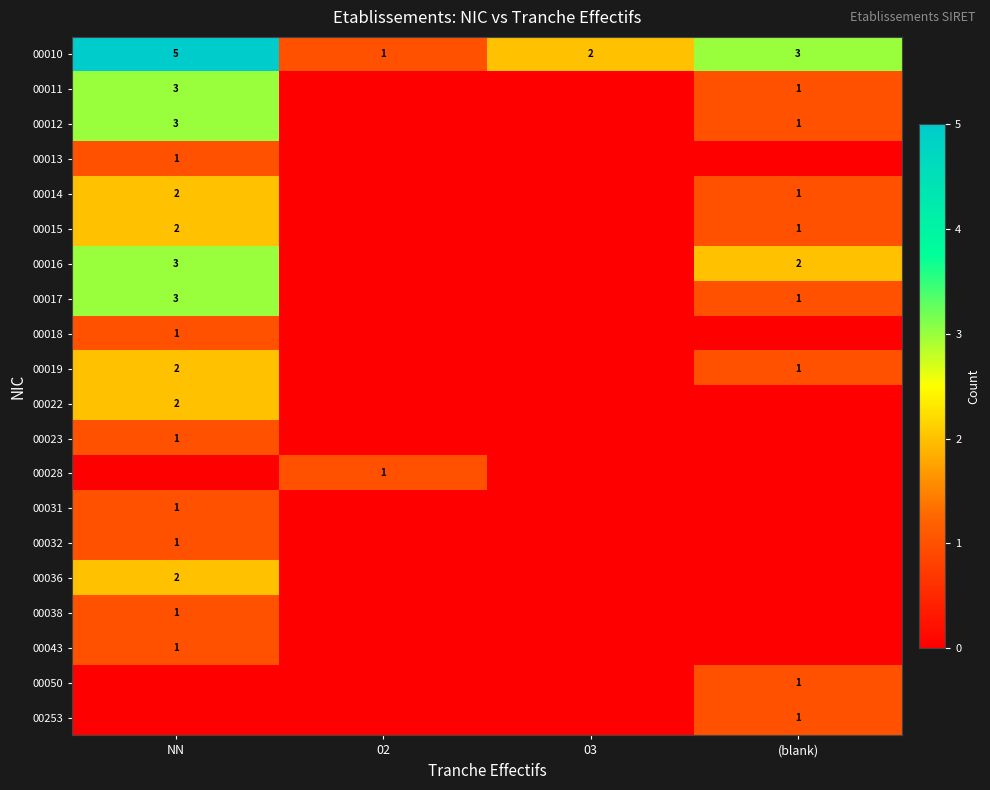

True or false: 00011 has a value of 3 at NN.

True